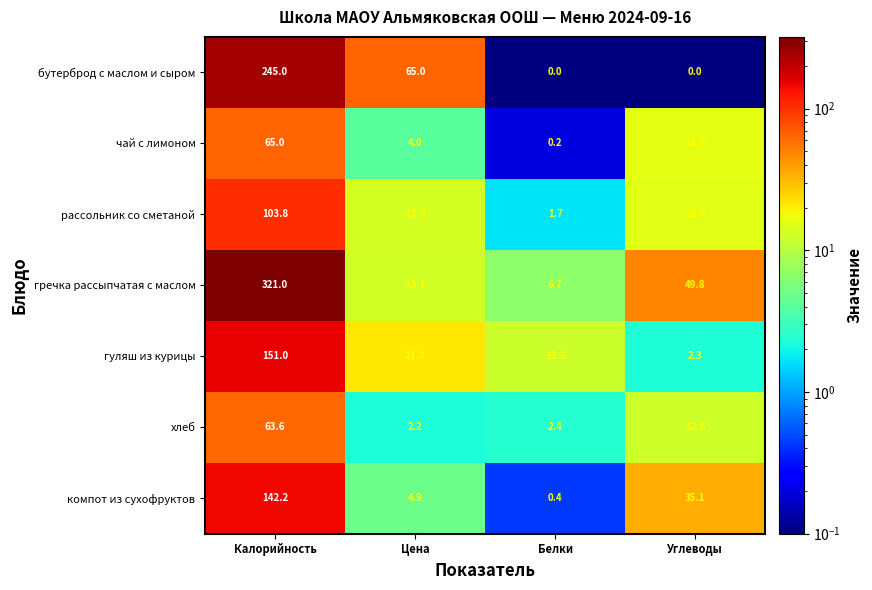

What is the difference between the maximum and minimum values in the чай с лимоном series?

64.8